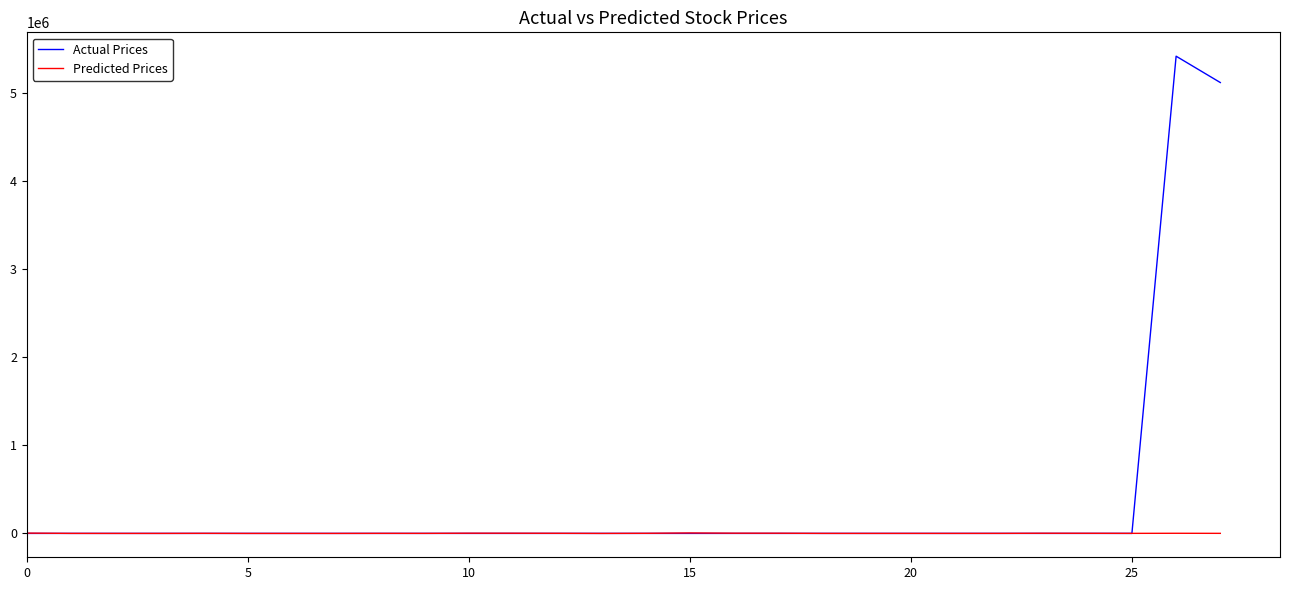

Which series has the largest total across all categories?

Actual Prices